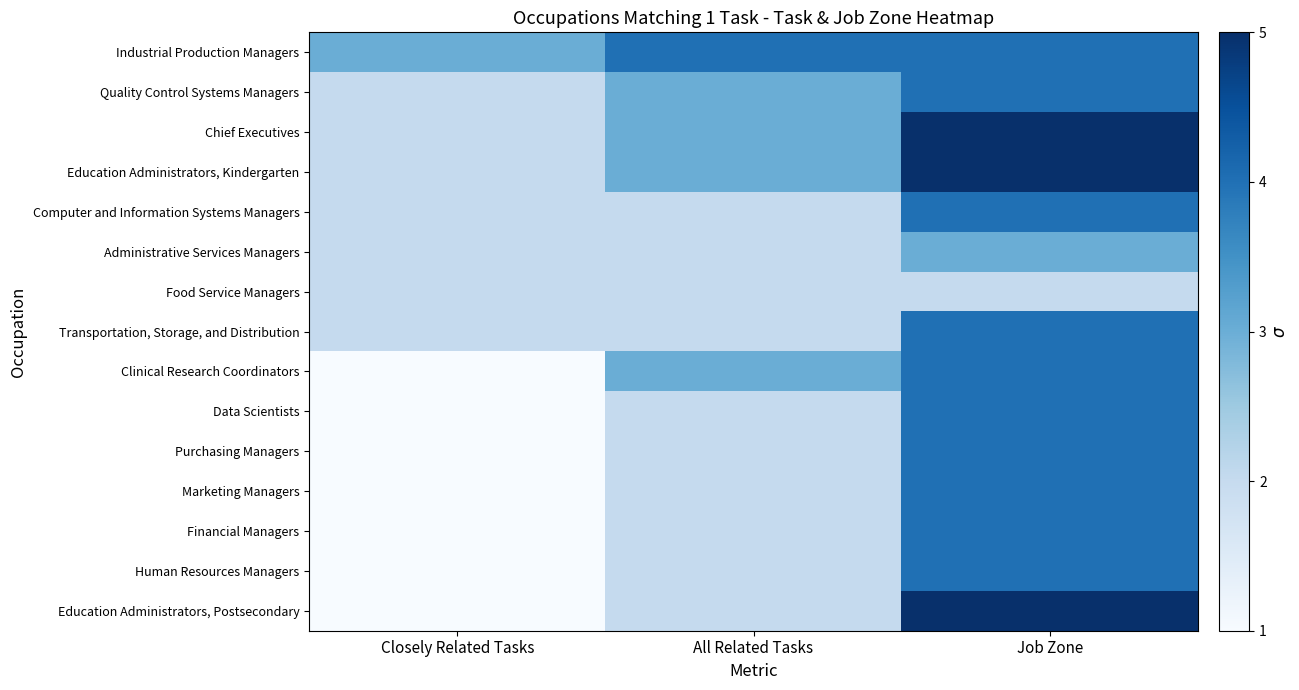

Which series has the largest total across all categories?

Industrial Production Managers